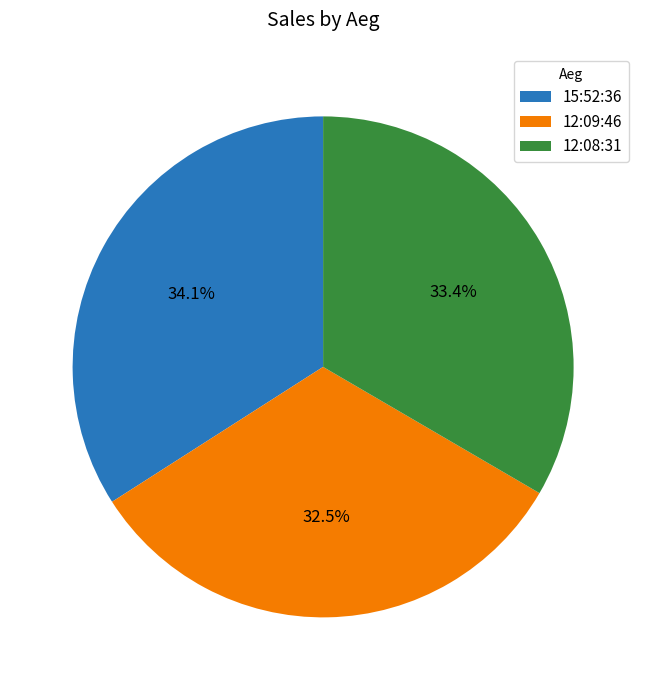

Rank the categories by value from highest to lowest.

15:52:36, 12:08:31, 12:09:46